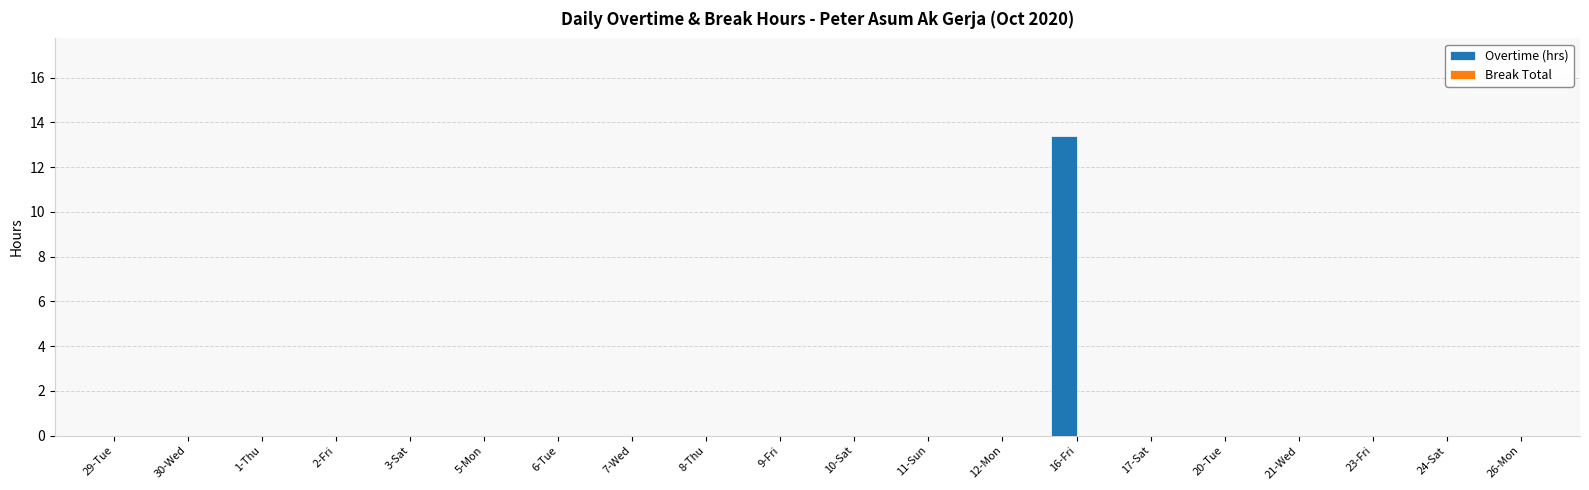

Reading left to right, what are all the values shown in this chart?

29-Tue=0.0	30-Wed=0.0	1-Thu=0.0	2-Fri=0.0	3-Sat=0.0	5-Mon=0.0	6-Tue=0.0	7-Wed=0.0	8-Thu=0.0	9-Fri=0.0	10-Sat=0.0	11-Sun=0.0	12-Mon=0.0	16-Fri=13.4	17-Sat=0.0	20-Tue=0.0	21-Wed=0.0	23-Fri=0.0	24-Sat=0.0	26-Mon=0.0